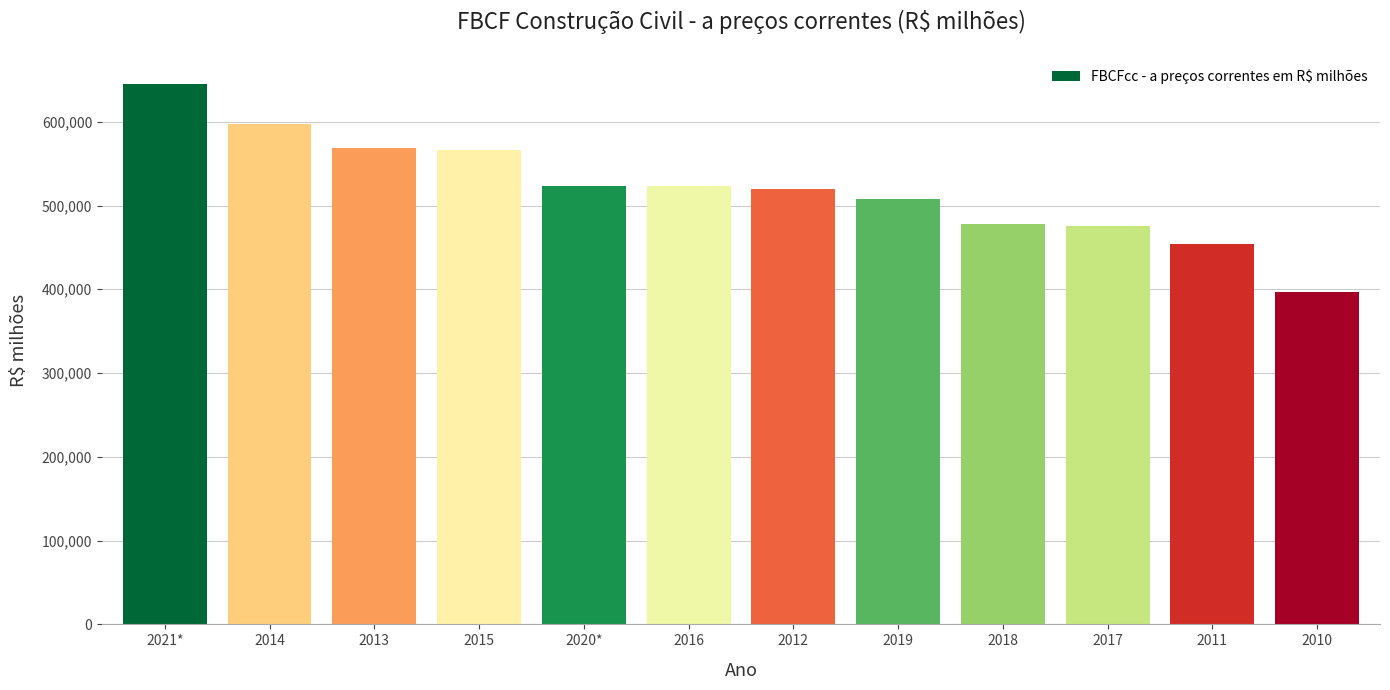

Is it true that the value at 2020* is 522968?

True